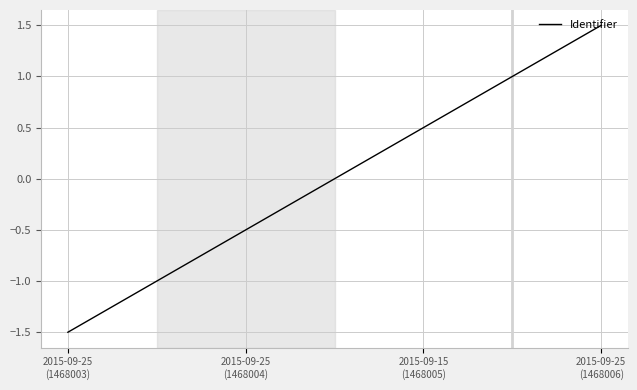

Where does the data first go above 0?

2015-09-15
(1468005)